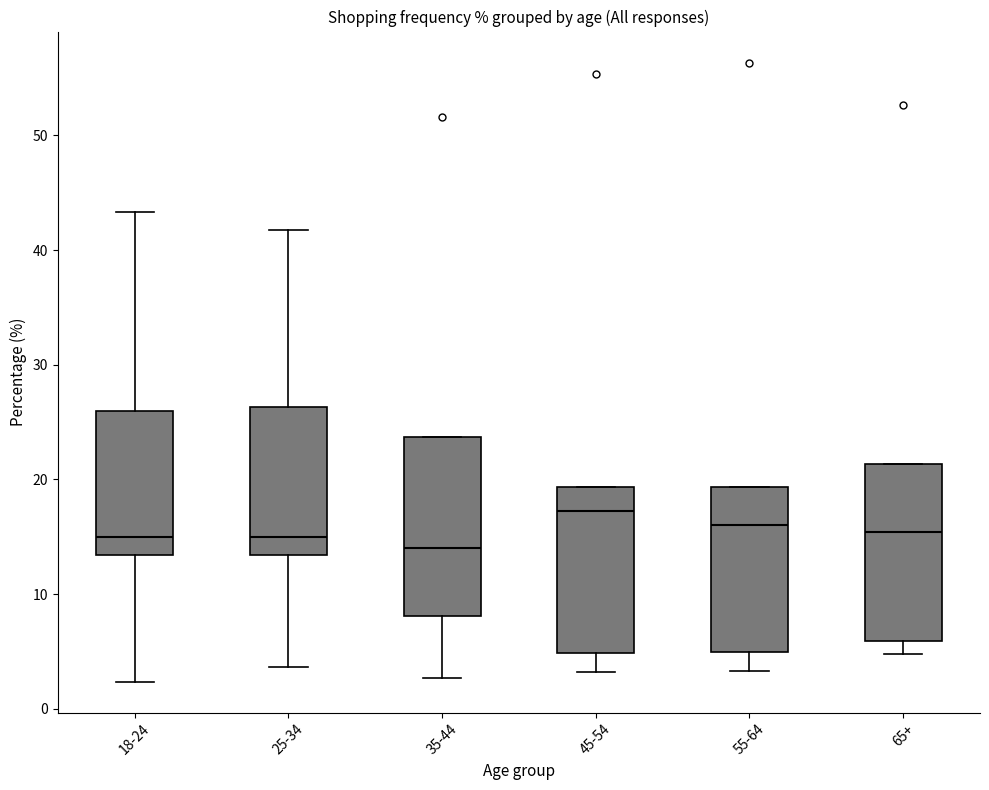

Reading left to right, read every box against the y-axis: the position of its median line, the range the box covers, and the ends of its whiskers. The values are not printed on the chart, so give them approximately, as read against the axis.

18-24: median 15, box 13 to 26, whiskers 2 to 43
25-34: median 15, box 13 to 26, whiskers 4 to 42
35-44: median 14, box 8 to 24, whiskers 3 to 24
45-54: median 17, box 5 to 19, whiskers 3 to 19
55-64: median 16, box 5 to 19, whiskers 3 to 19
65+: median 15, box 6 to 21, whiskers 5 to 21